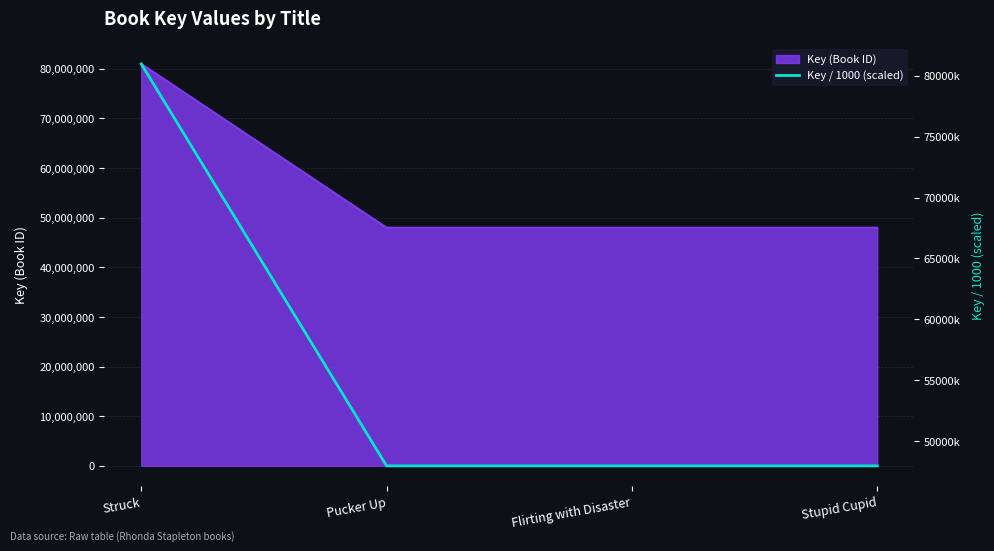

Rank the categories by value from highest to lowest.

Struck, Pucker Up, Flirting with Disaster, Stupid Cupid